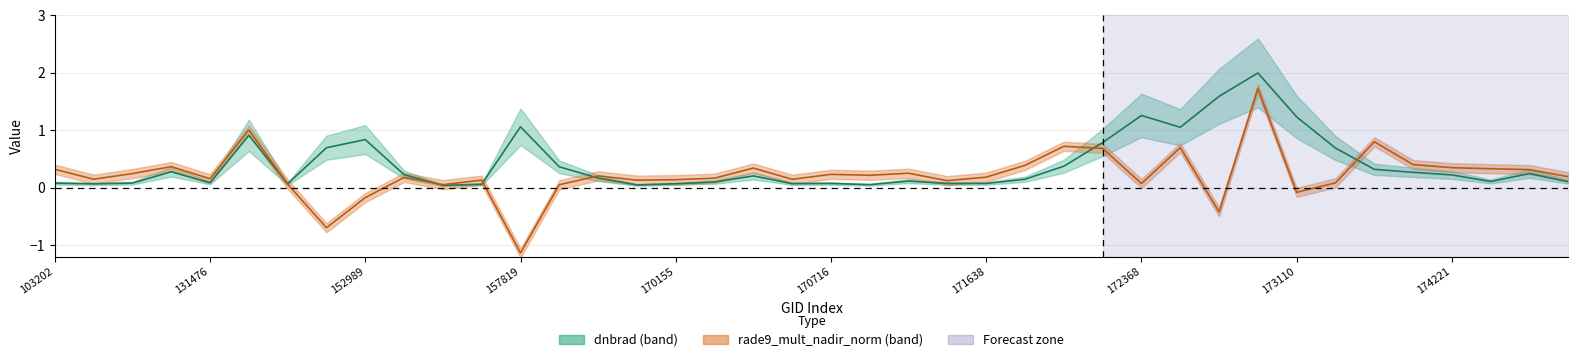

At which category is the sum across all series the highest?

31